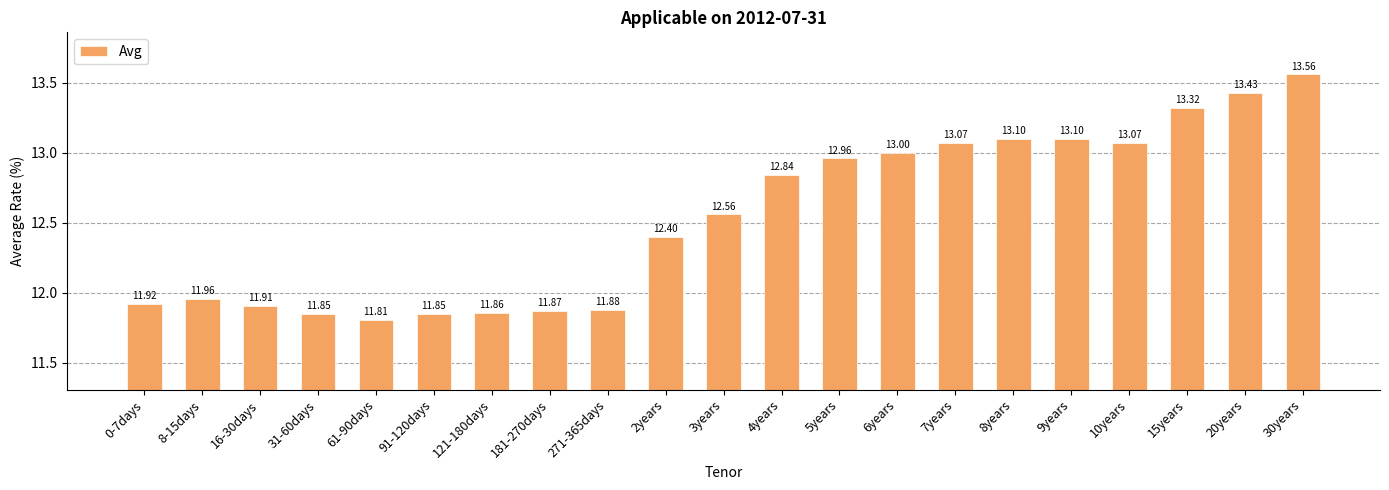

What is the change in value from 8-15days to 4years?

+0.9